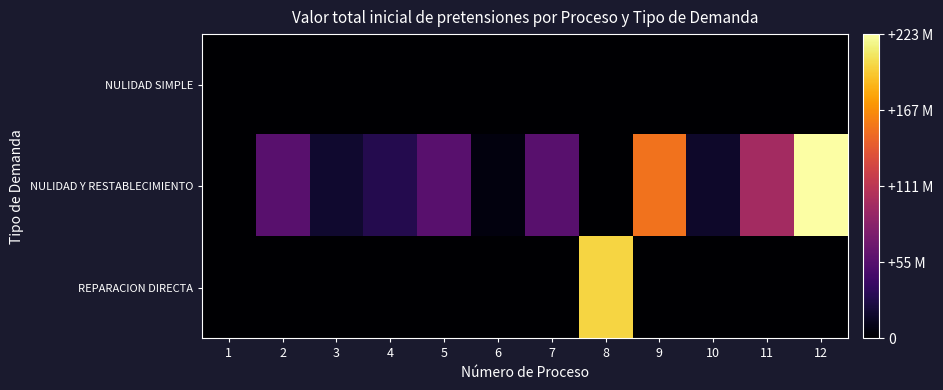

Reading left to right, transcribe all the data shown in this chart.

NULIDAD SIMPLE: 1=0	2=0	3=0	4=0	5=0	6=0	7=0	8=0	9=0	10=0	11=0	12=0
NULIDAD Y RESTABLECIMIENTO: 1=0	2=57548333	3=19182777	4=29831748	5=57548333	6=5729619	7=57548333	8=0	9=154338001	10=16689625	11=98586192	12=223525825
REPARACION DIRECTA: 1=0	2=0	3=0	4=0	5=0	6=0	7=0	8=200000000	9=0	10=0	11=0	12=0